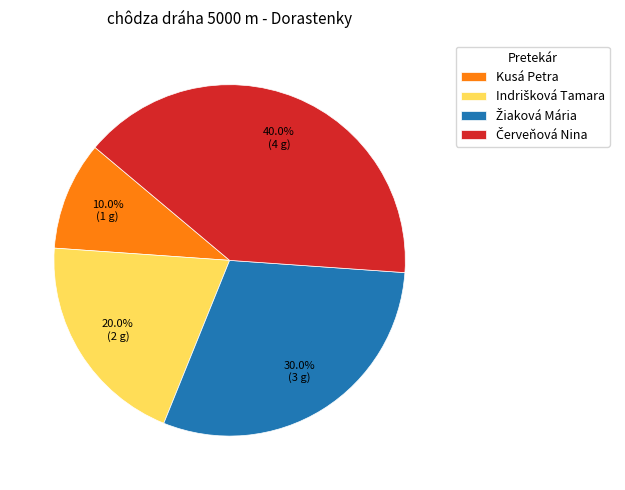

Which slice is the smallest?

Kusá Petra